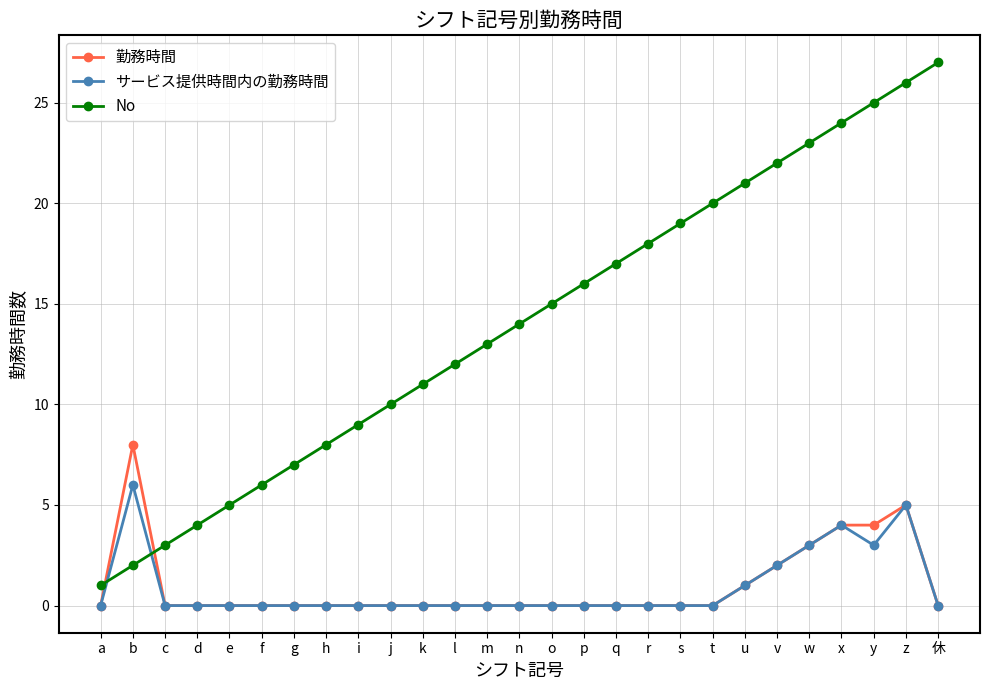

What position from the left is q?

17